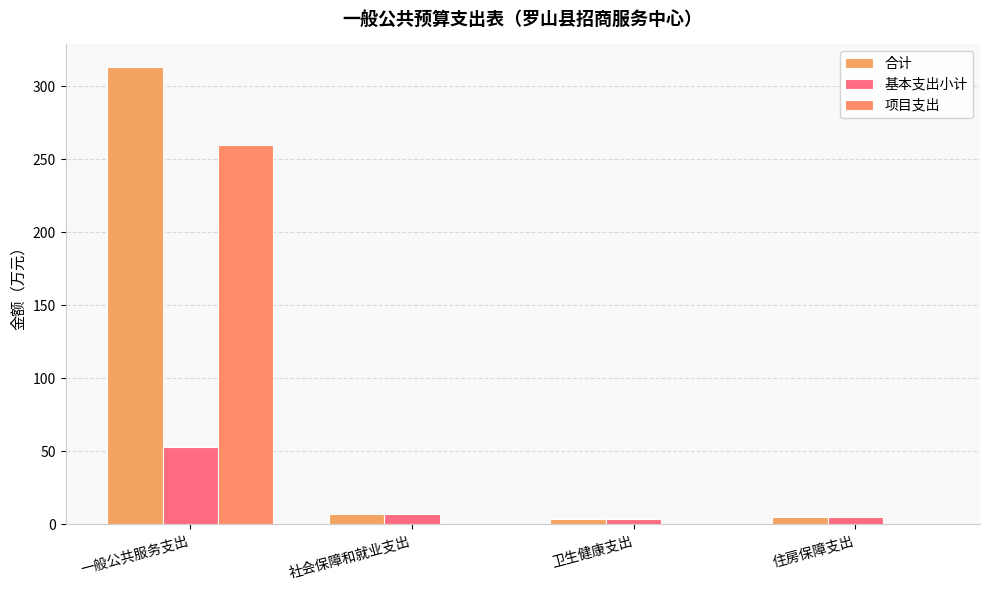

What position from the left is 社会保障和就业支出?

2